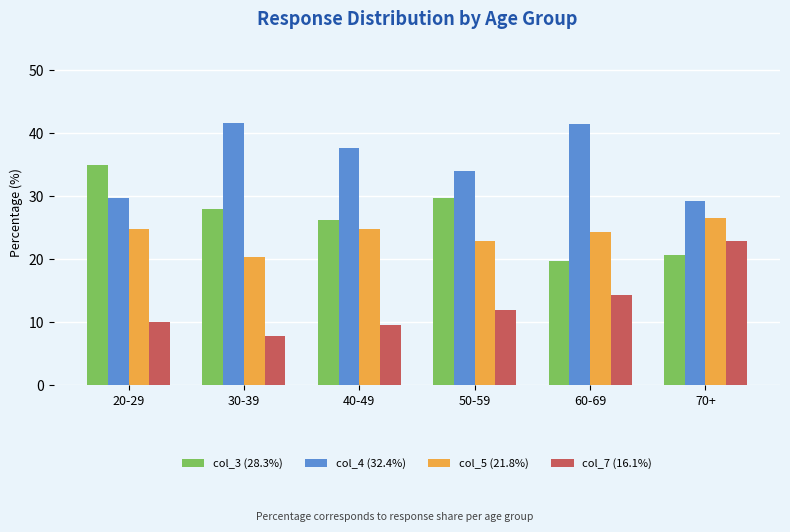

What is the spread (max minus min) of values at 30-39?

33.7